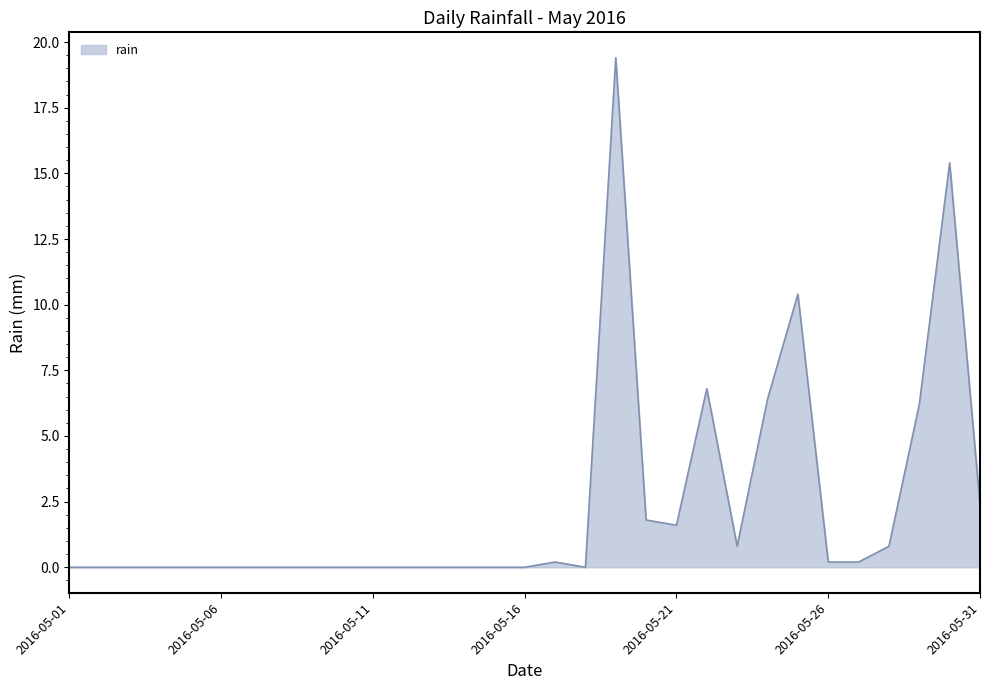

What is the maximum value shown in the chart?

19.4